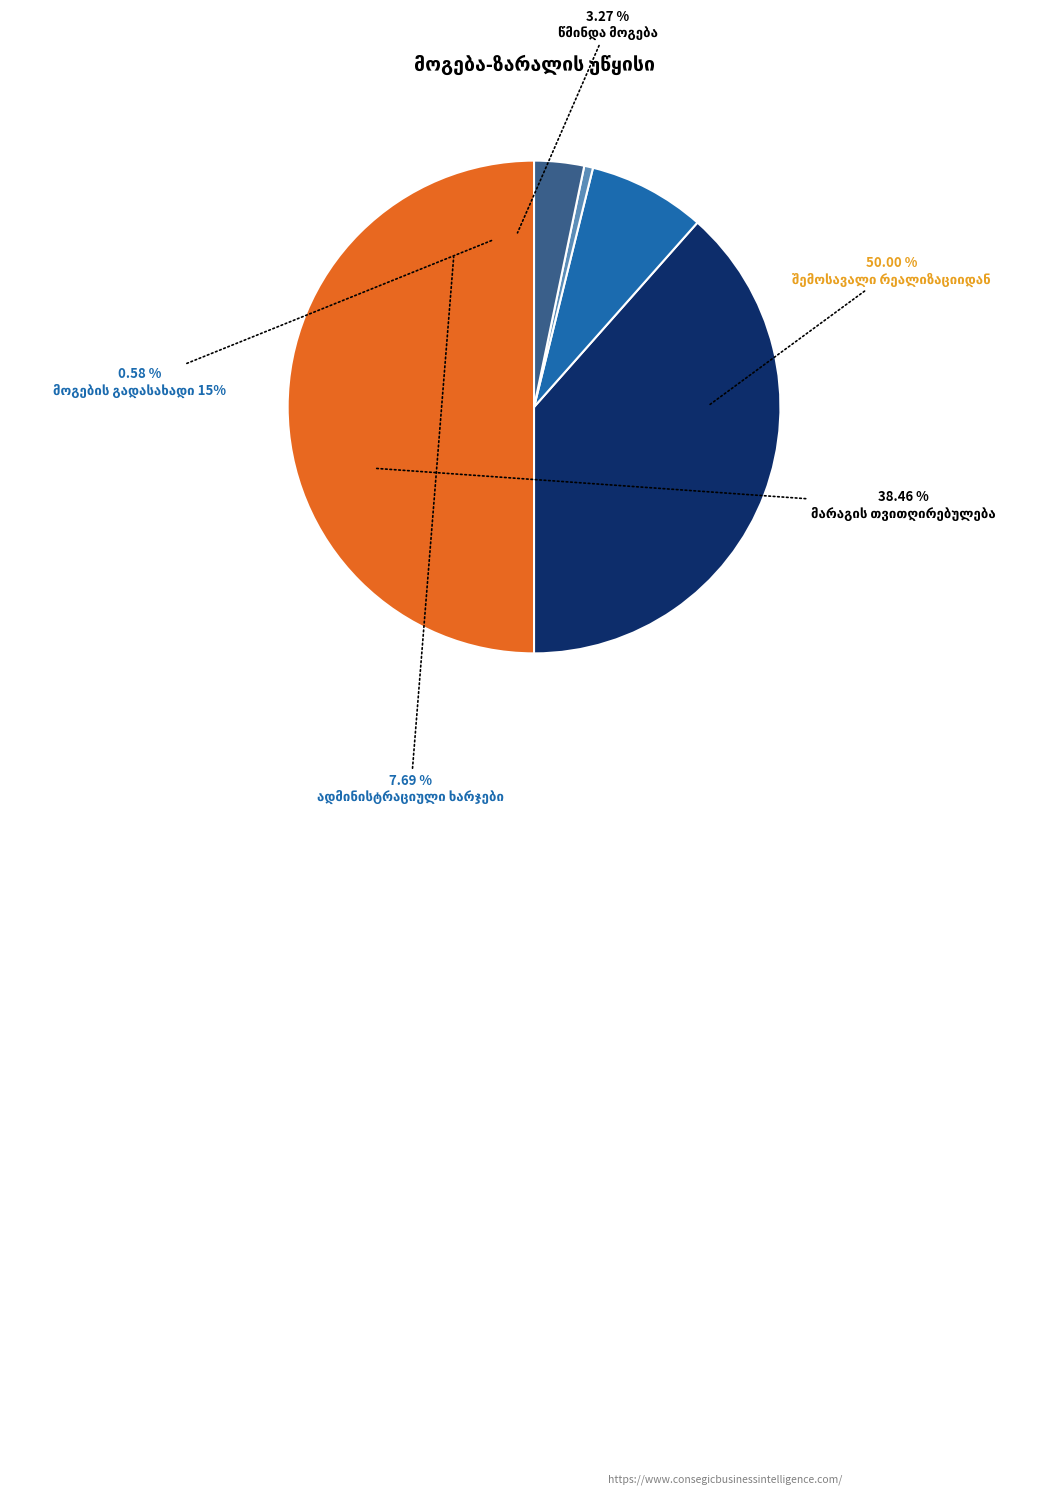

Approximately how many times larger is the value at წმინდა მოგება compared to ადმინისტრაციული ხარჯები?

0.4